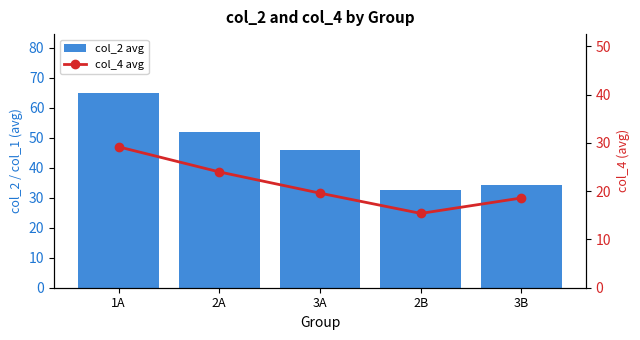

Is the value of col_2 avg at 1A greater than the value of col_4 avg at 3B?

Yes